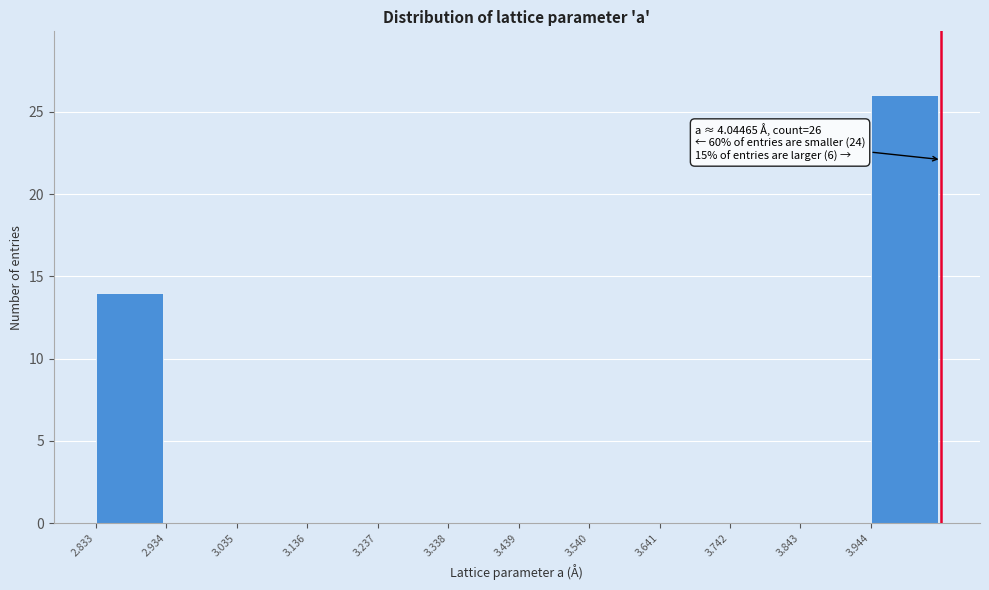

Which range on the x-axis has the tallest bar?

3.94 to 4.04